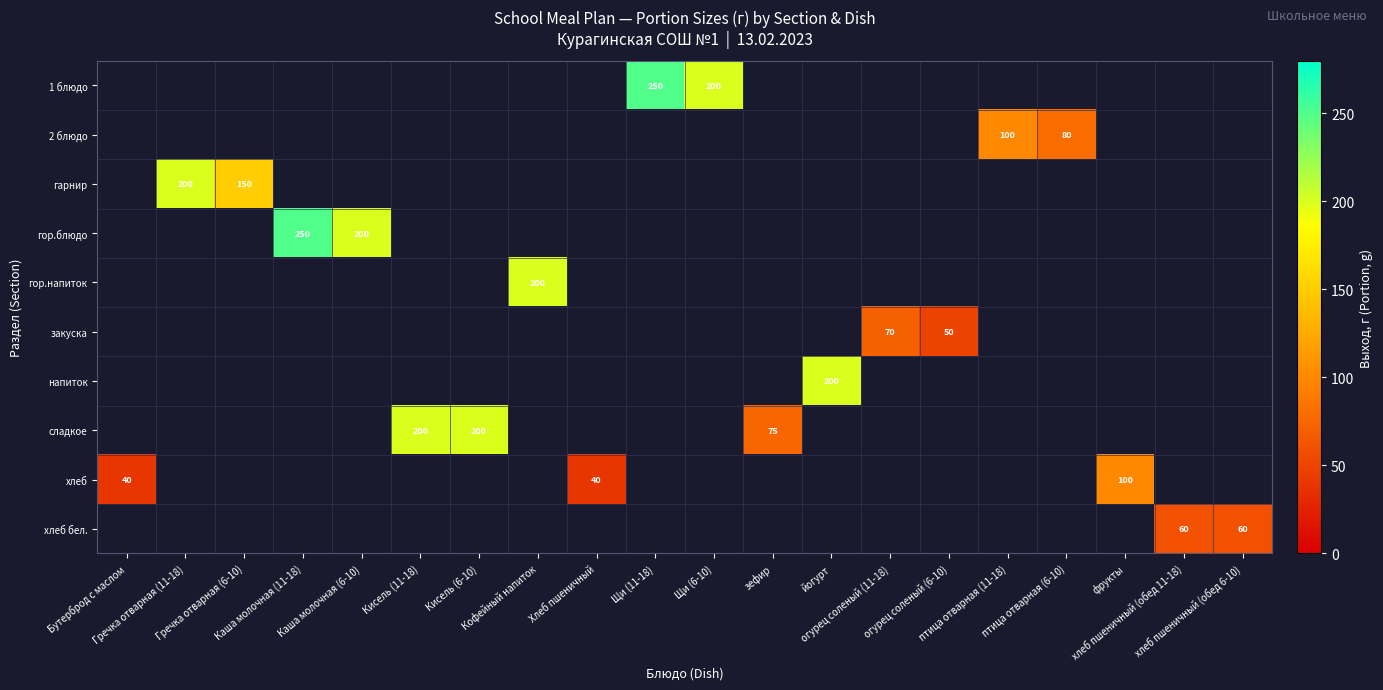

Is it true that гор.напиток equals 200 at Кофейный напиток?

True